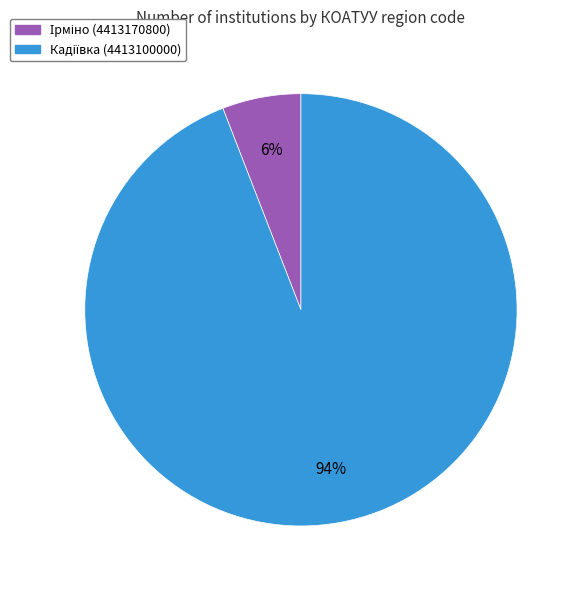

To the nearest percent, what is the average slice percentage?

50%